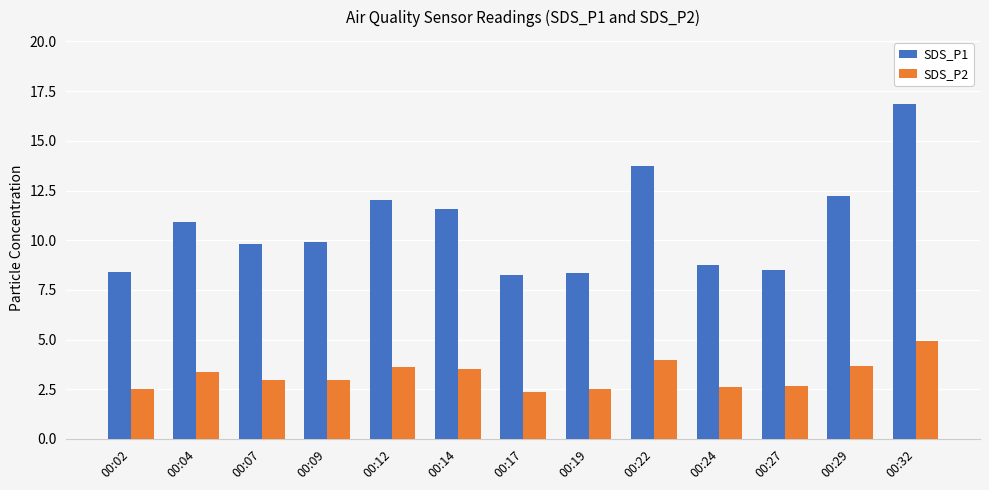

What are all the series names shown in the legend?

SDS_P1, SDS_P2